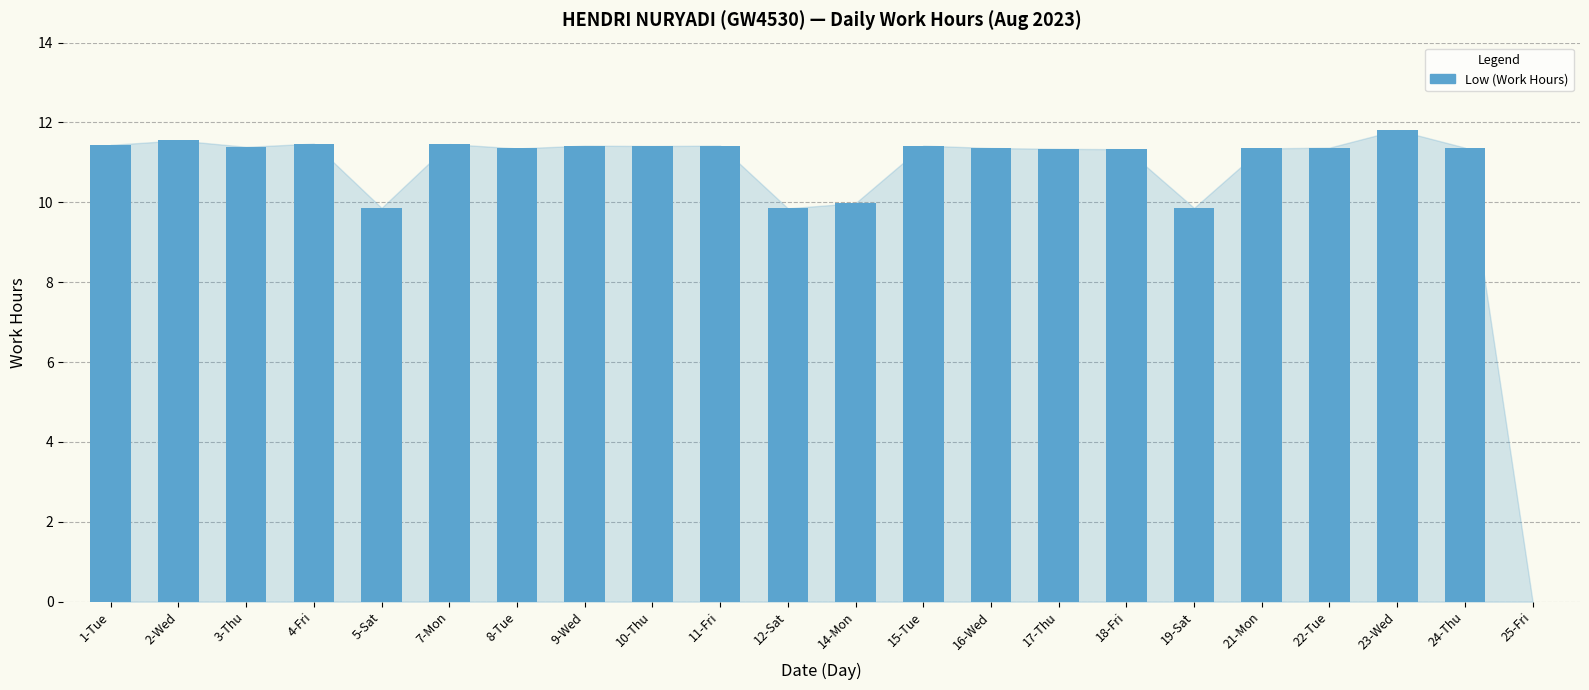

How many values are above zero?

21